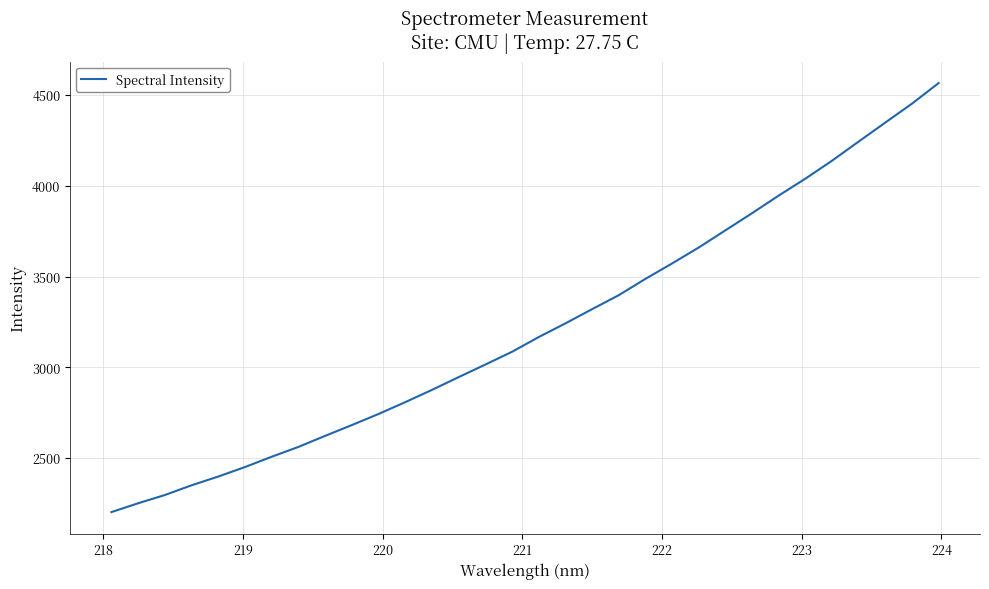

Count the number of categories in the chart.

32